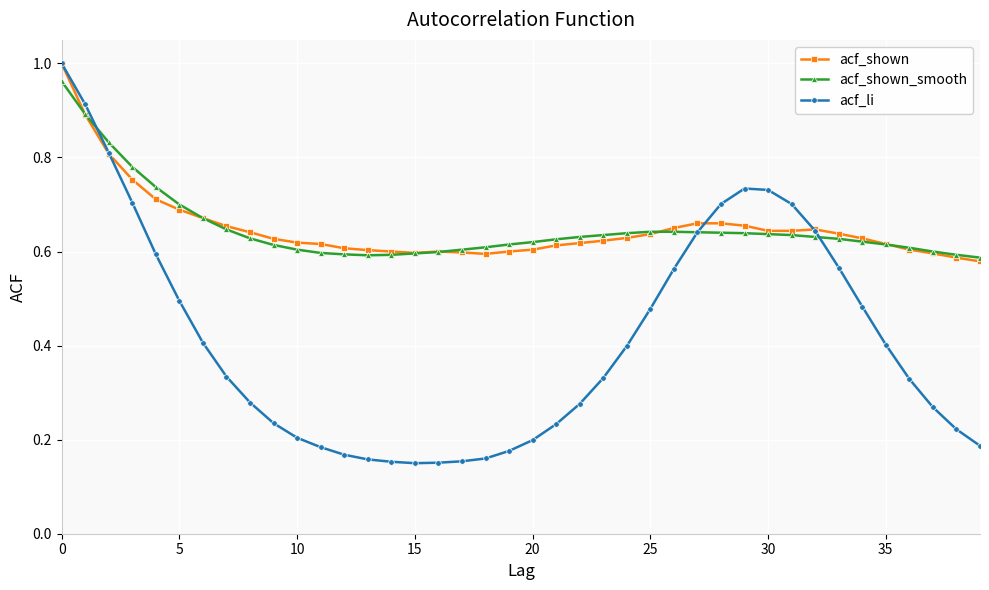

Which series has the widest spread of values?

acf_li